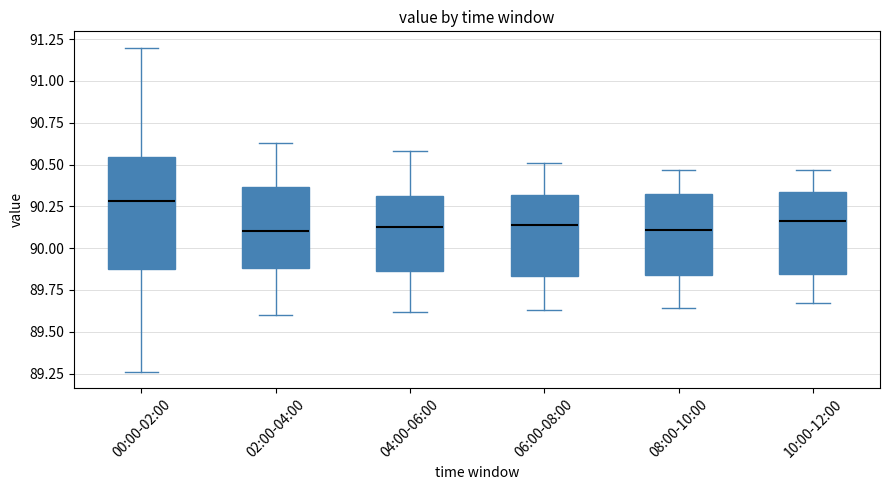

Where does the lower whisker of the box for 04:00-06:00 end on the y-axis? The values are not printed on the chart, so give them approximately, as read against the axis.

89.60